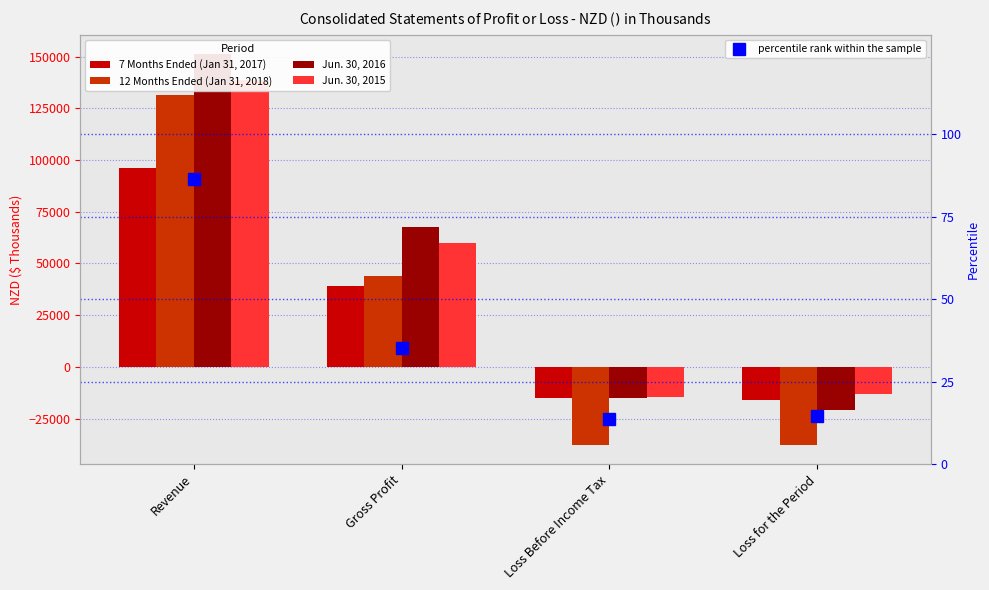

What is the minimum value shown in the chart?

-37593.0